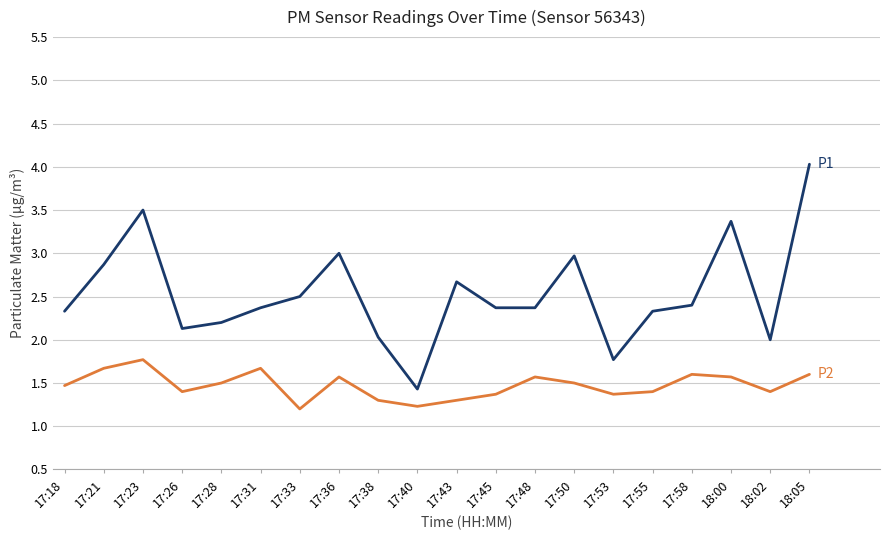

What is the spread (max minus min) of values at 17:58?

0.8